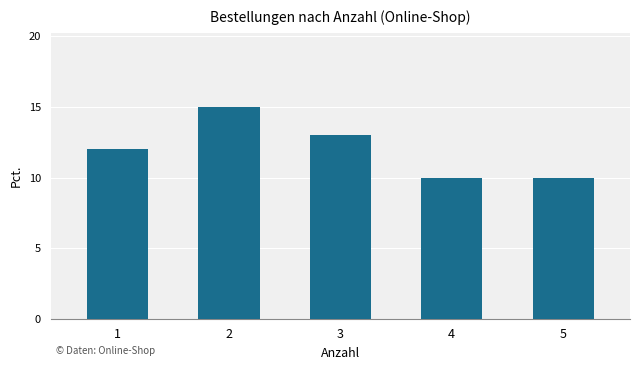

Count the number of categories in the chart.

5